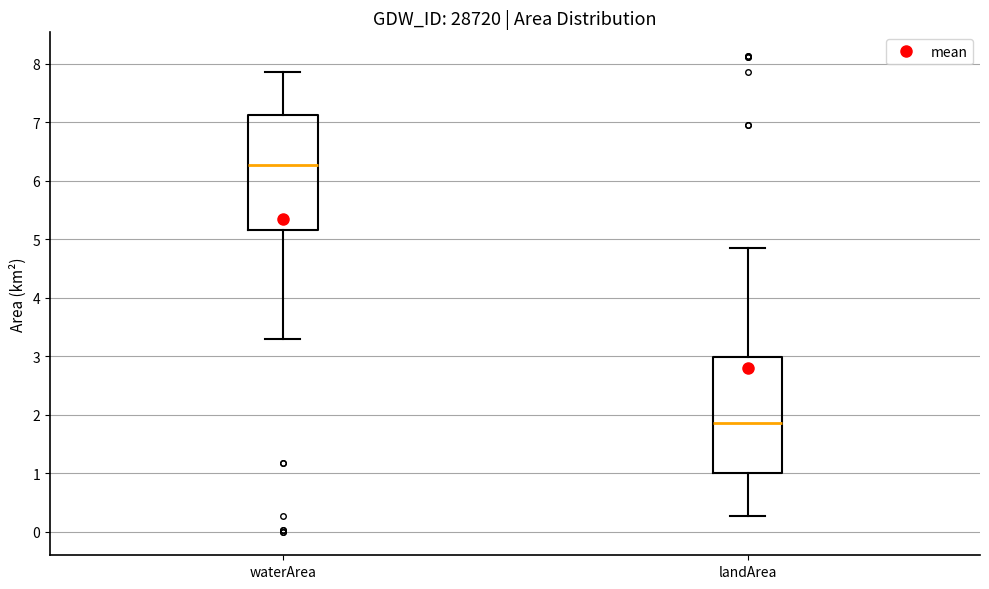

Reading left to right, read every box against the y-axis: the position of its median line, the range the box covers, and the ends of its whiskers. The values are not printed on the chart, so give them approximately, as read against the axis.

waterArea: median 6.3, box 5.2 to 7.1, whiskers 3.3 to 7.9
landArea: median 1.9, box 1.0 to 3.0, whiskers 0.3 to 4.8